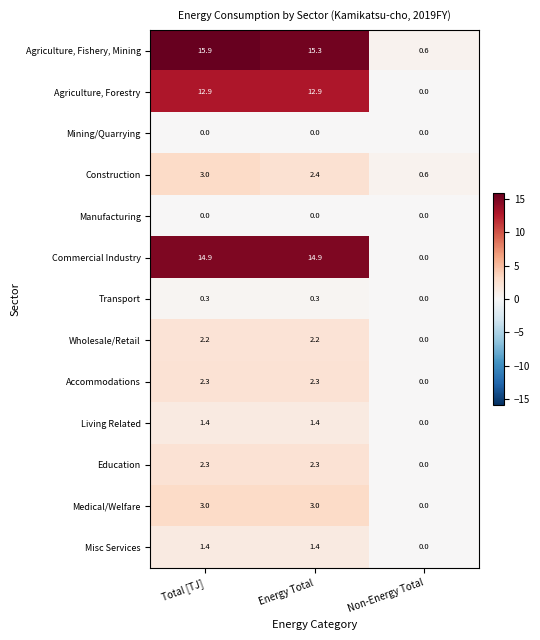

Is the value of Education at Total [TJ] greater than the value of Agriculture, Forestry at Energy Total?

No